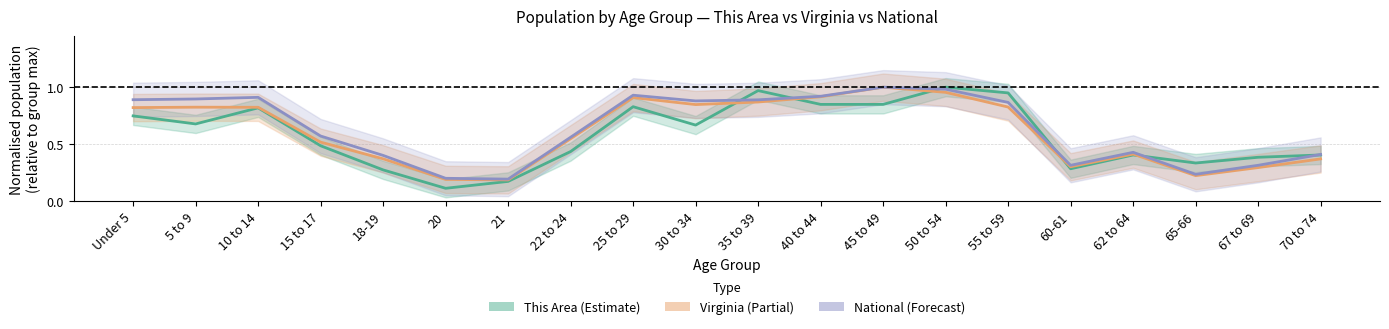

What is the spread (max minus min) of values at 30 to 34?

0.2